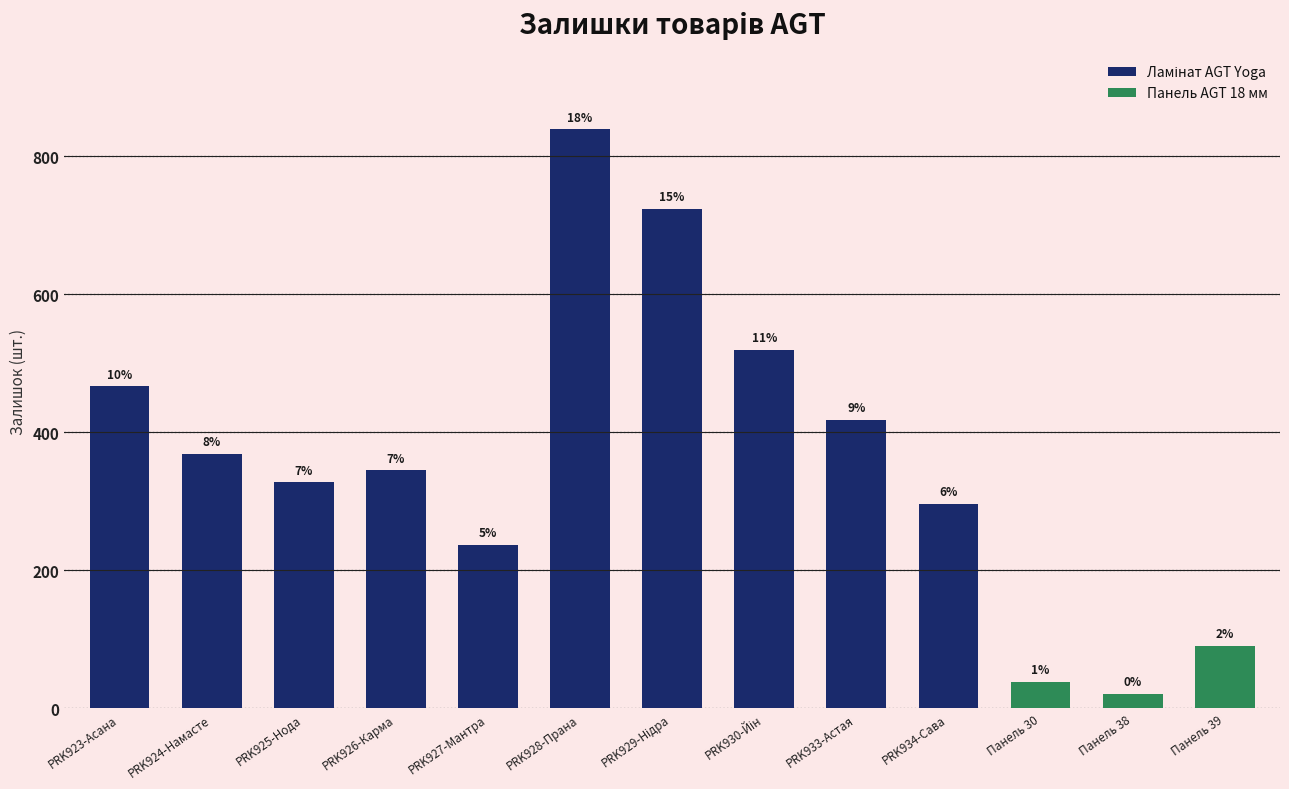

What is the difference between the second highest and minimum values?

487